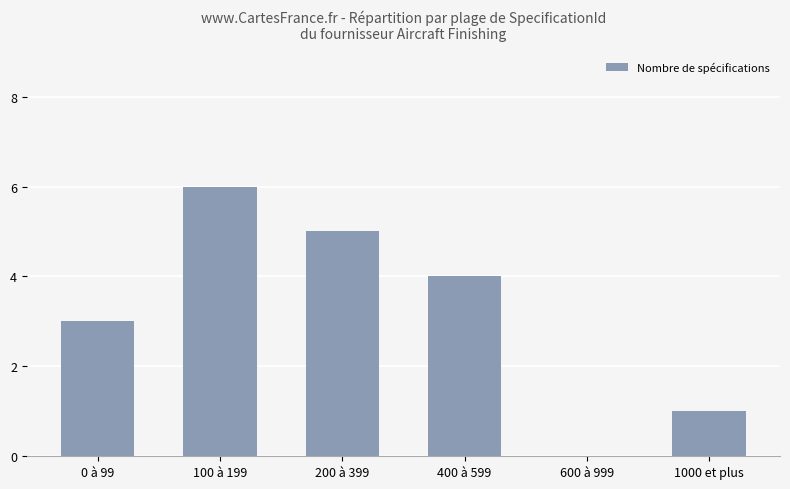

Are the bars horizontal?

No